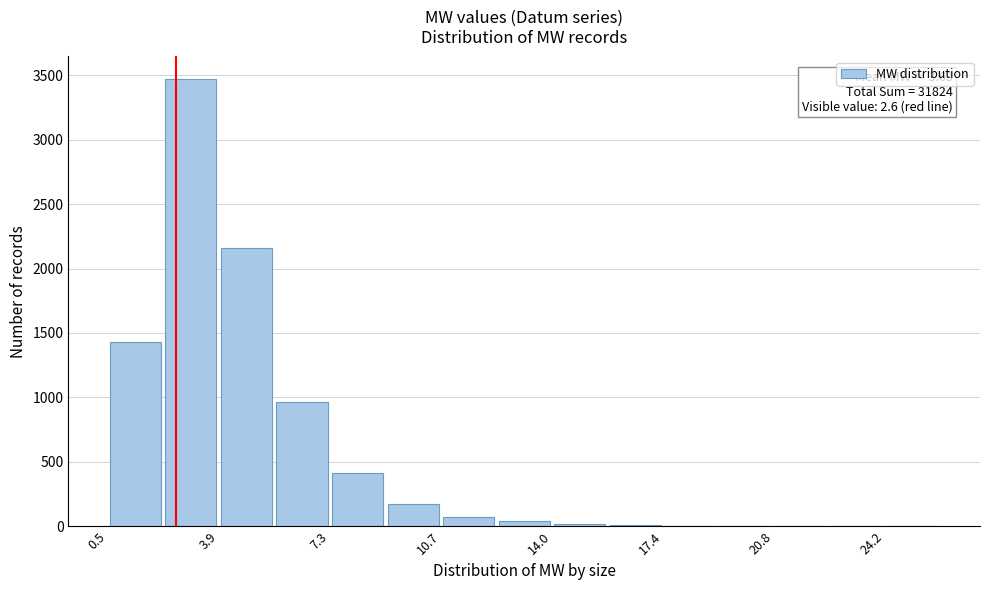

Read against the x-axis, roughly where is the centre of the tallest bar?

3.0